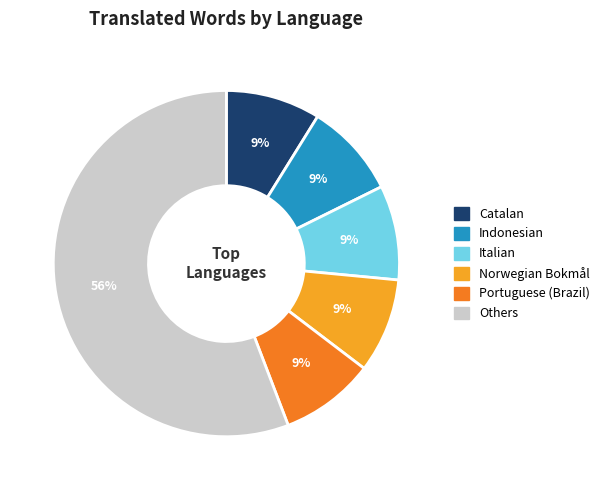

How many slices are in this pie chart?

6